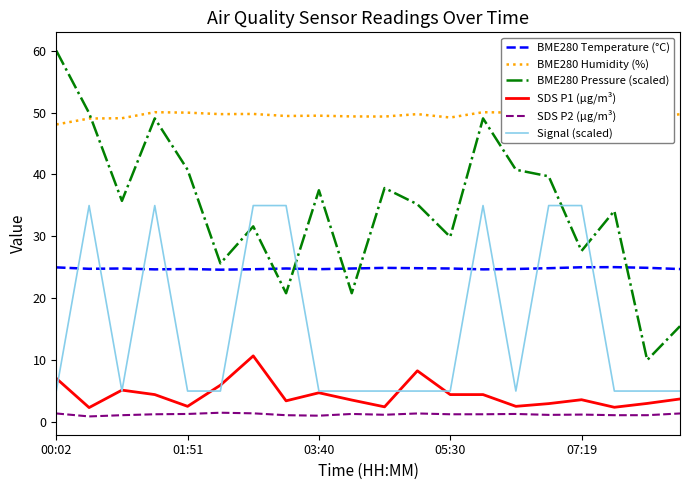

Which series has the largest total across all categories?

BME280 Humidity (%)